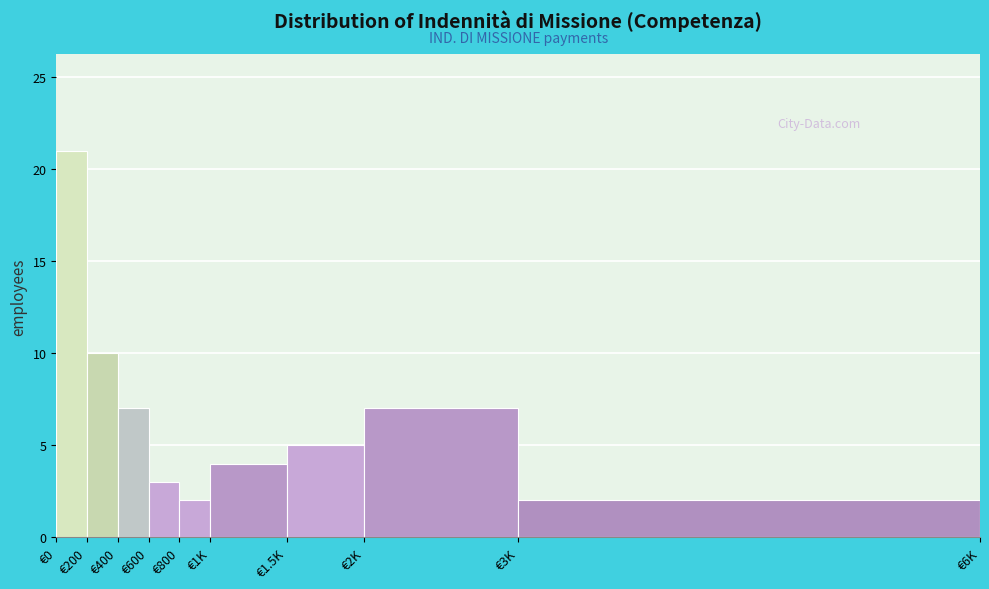

Reading left to right, list all the values displayed in this chart.

21	10	7	3	2	4	5	7	2